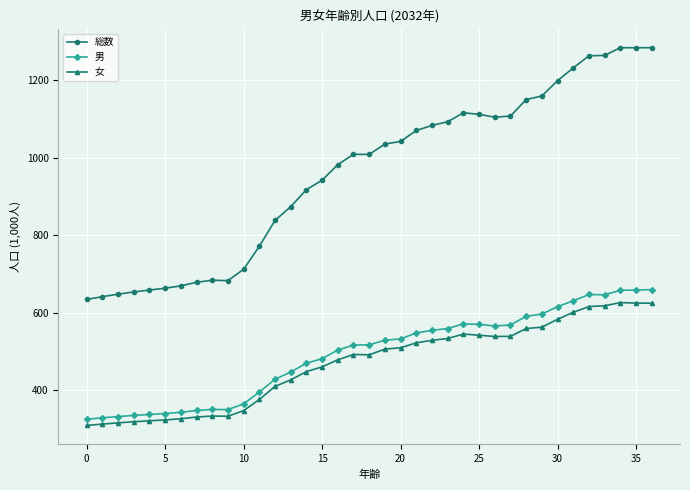

What is the sum of all 女 values?

17345.2